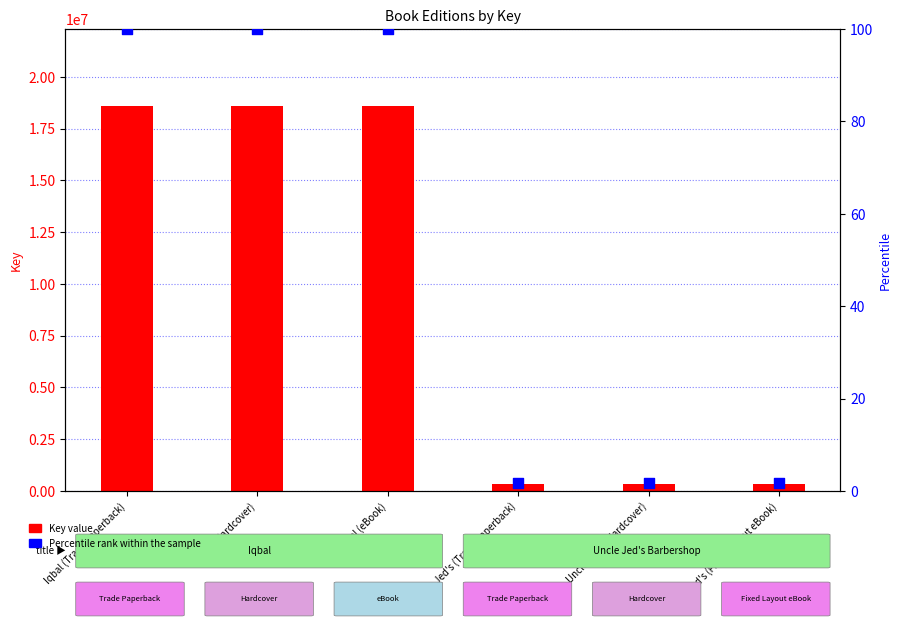

What is the total value across all series at Iqbal (eBook)?

18586720.0